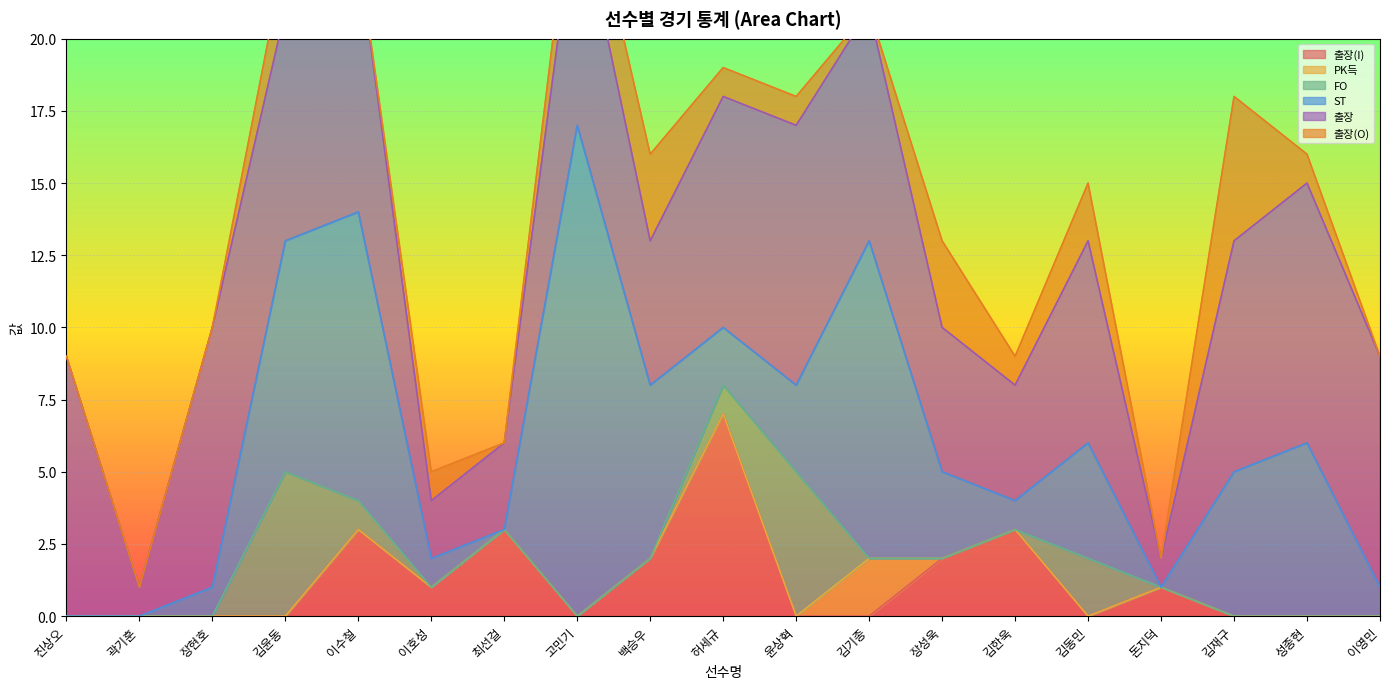

List the labels in order of 출장(I) value, smallest first.

진상오, 곽기훈, 장현호, 김윤동, 고민기, 윤상혁, 김기종, 김동민, 김재구, 성종현, 이영민, 이호성, 돈지덕, 백승우, 장성욱, 이수철, 최선걸, 김한욱, 허세규